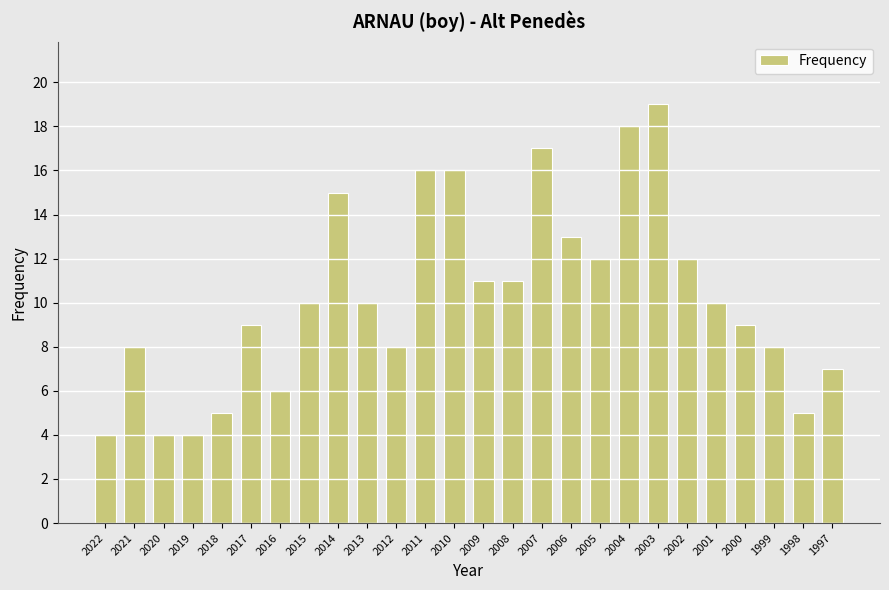

Between 2001 and 1999, which is larger?

2001